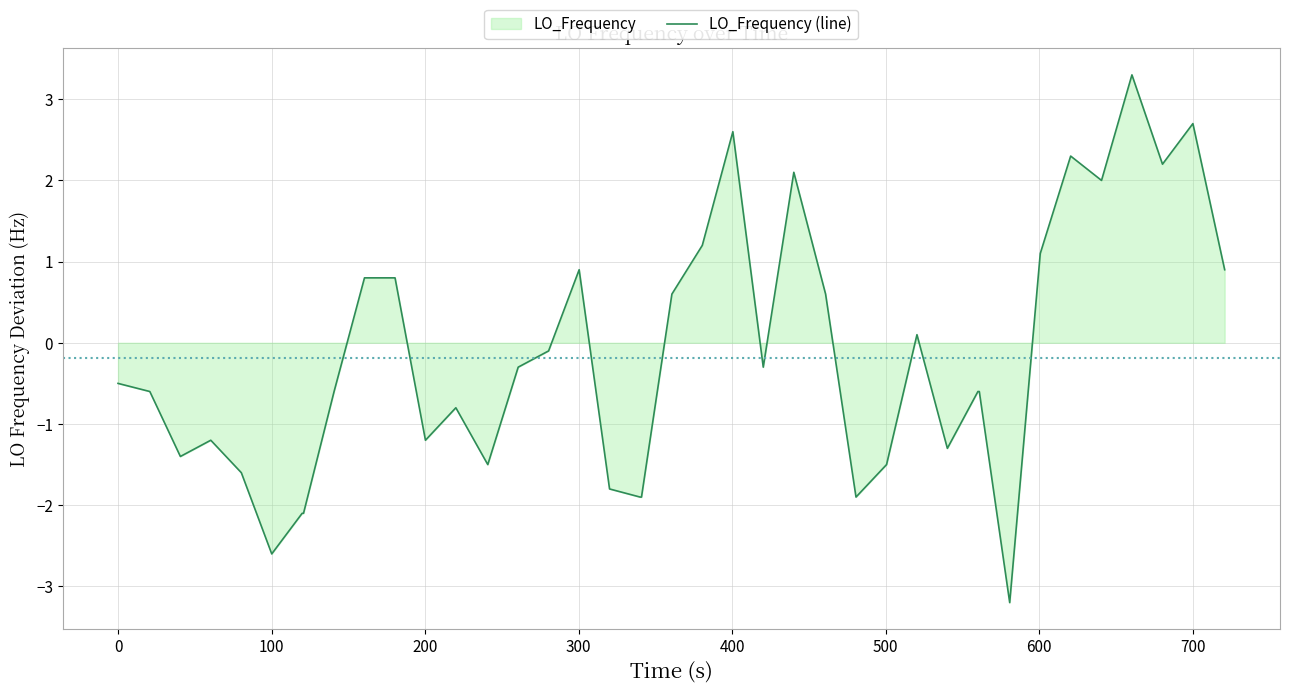

What is the minimum value shown in the chart?

-3.2